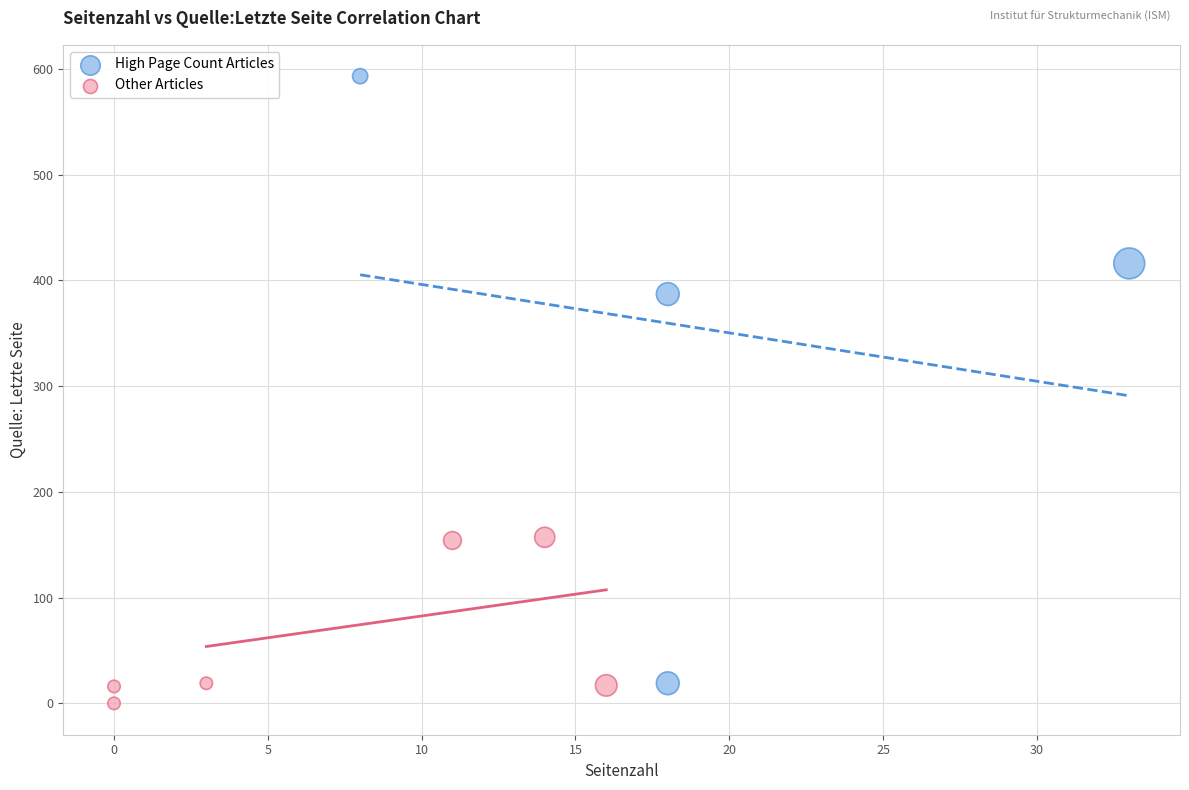

What are all the series names shown in the legend?

High Page Count Articles, Other Articles